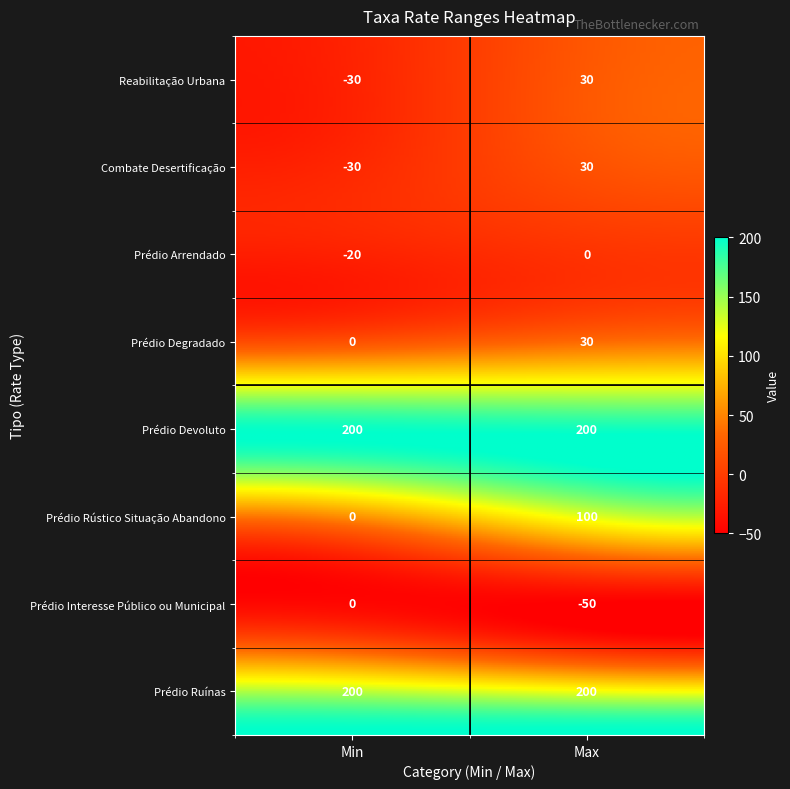

What is the total value across all series at min?

320